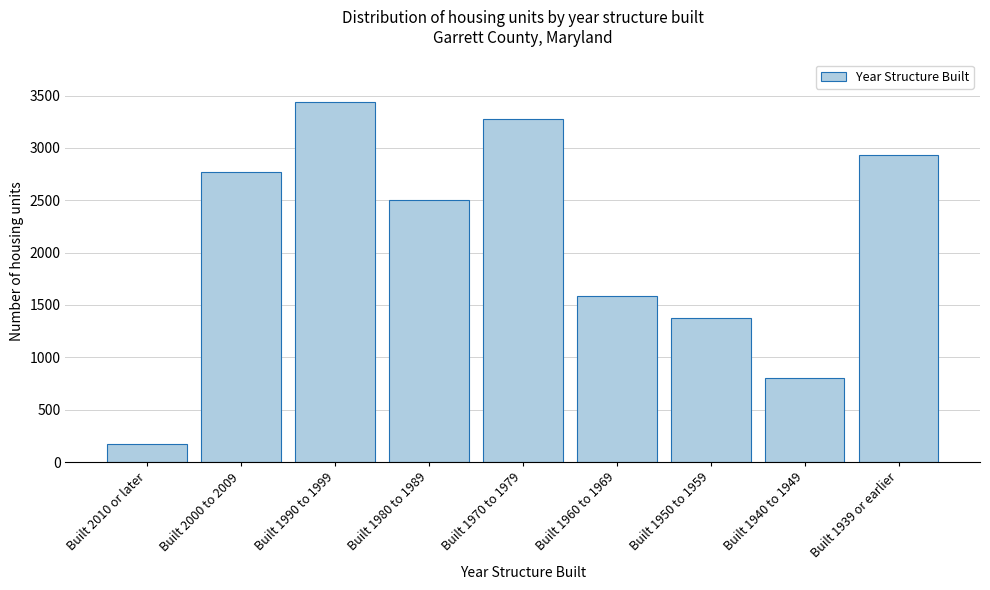

Reading left to right, what are all the values shown in this chart?

Built 2010 or later=175	Built 2000 to 2009=2770	Built 1990 to 1999=3434	Built 1980 to 1989=2507	Built 1970 to 1979=3274	Built 1960 to 1969=1583	Built 1950 to 1959=1373	Built 1940 to 1949=799	Built 1939 or earlier=2935